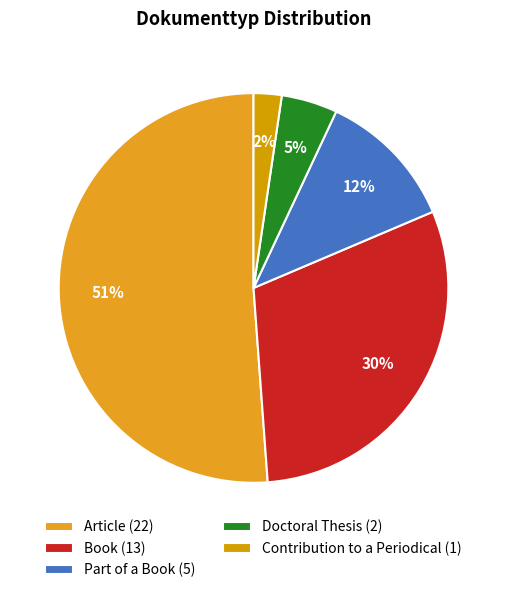

To the nearest percent, what is the difference between the largest and smallest slice percentages?

49%